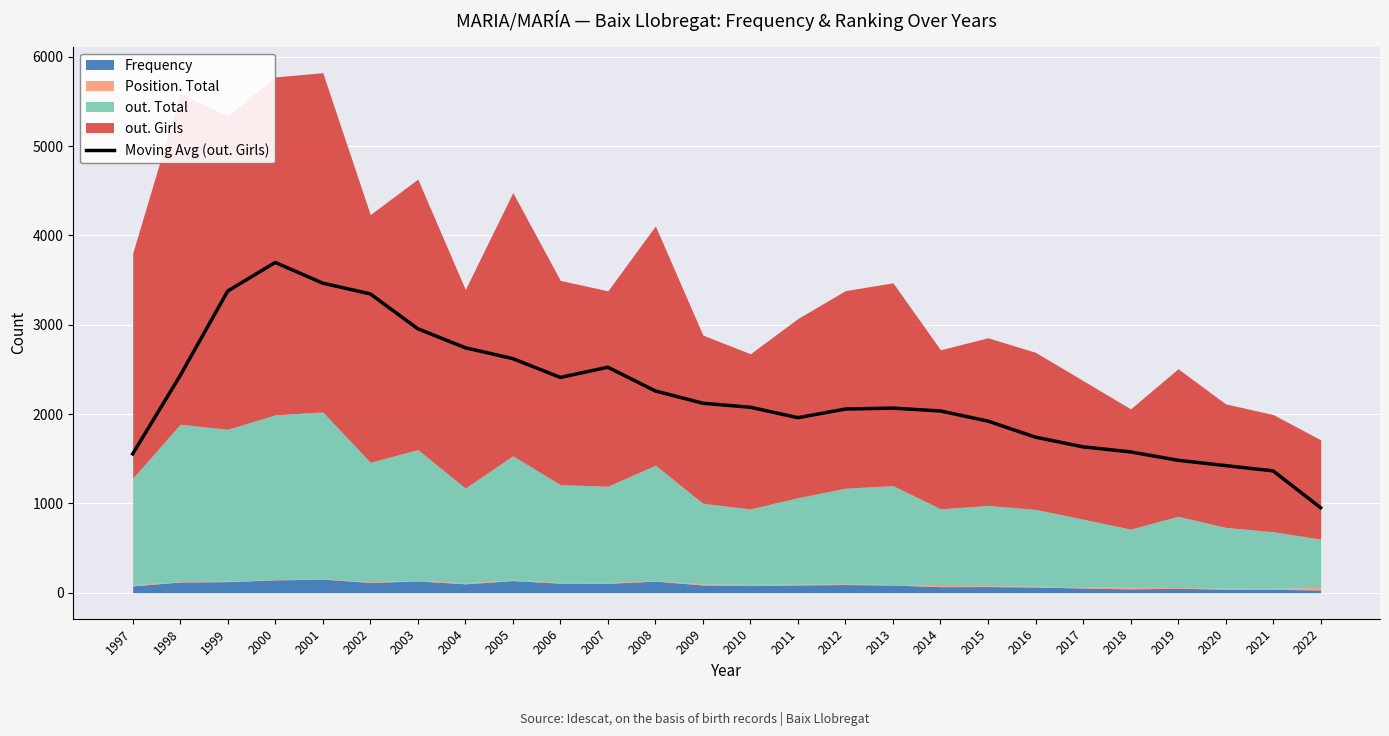

Reading left to right, extract all data points from this chart.

1554.2	2431.5	3377.2	3697.2	3465.5	3345.2	2955.0	2742.2	2620.5	2410.2	2524.2	2258.5	2121.2	2076.0	1959.5	2056.2	2066.8	2034.5	1921.0	1741.2	1633.0	1576.5	1482.8	1423.0	1364.2	951.5